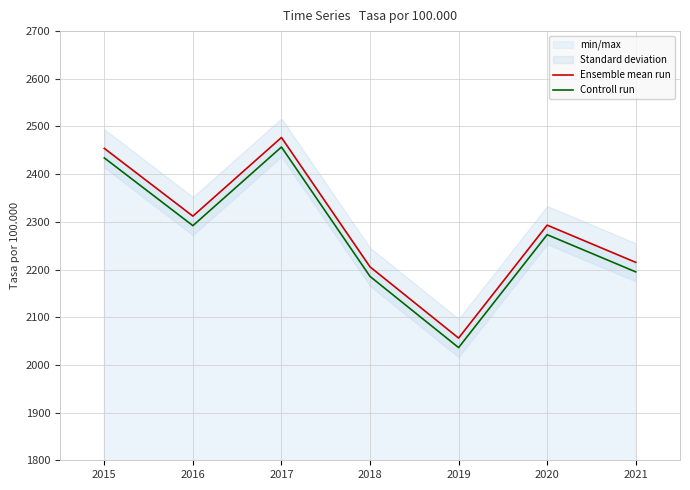

How many data points does each series have?

7